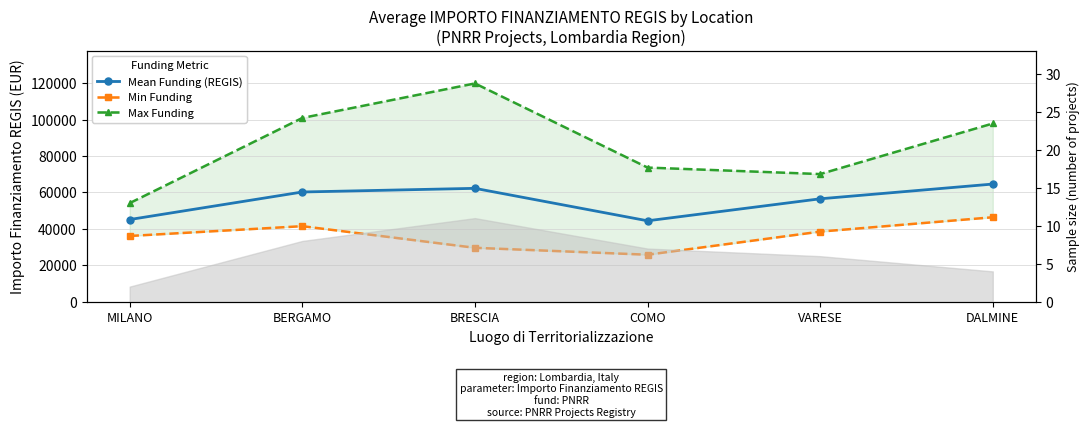

At which label is Mean Funding (REGIS) closest to 54522?

VARESE